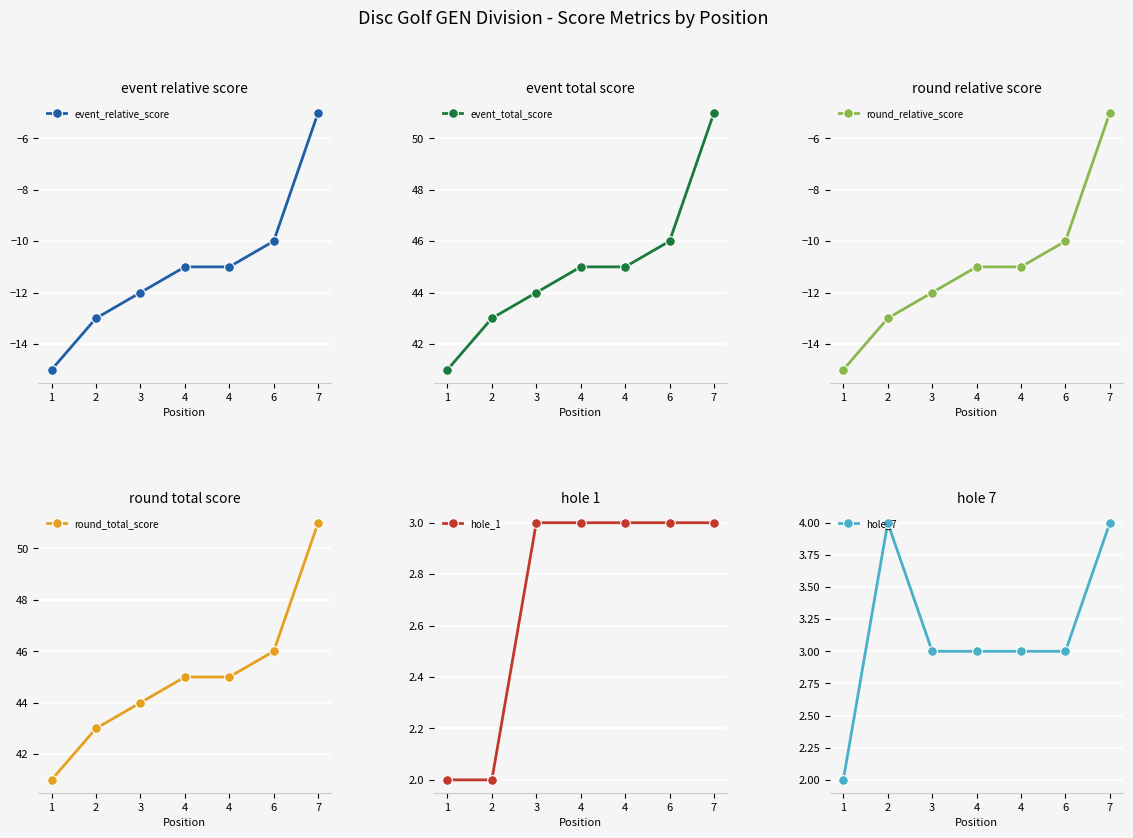

What is the total value across all series at 4?

74